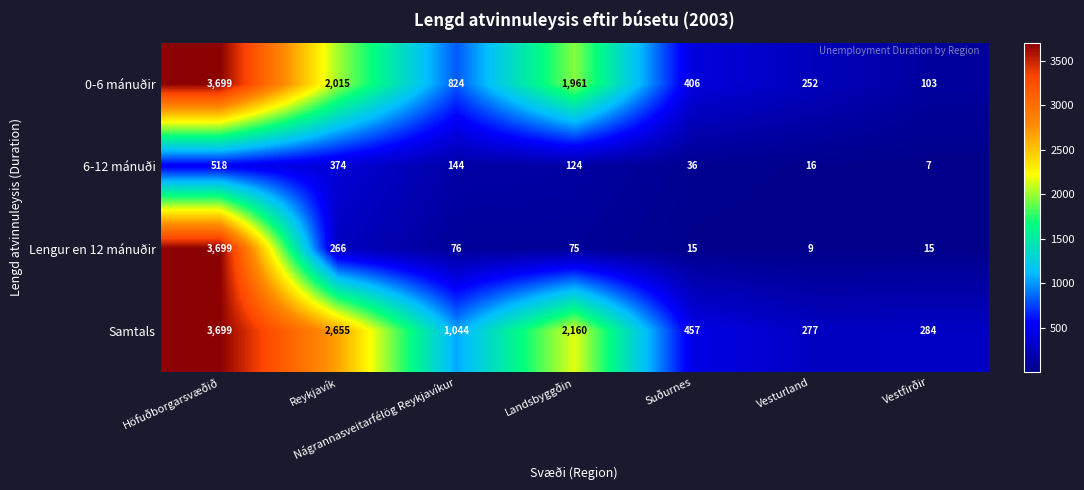

What is the sum of all 6-12 mánuði values?

1219